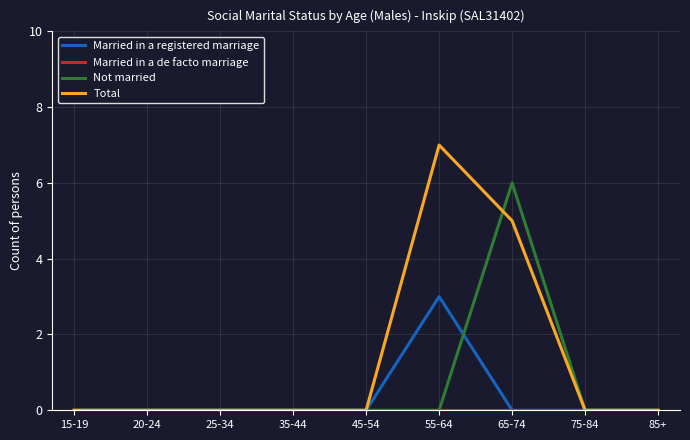

What position from the left is 75-84?

8